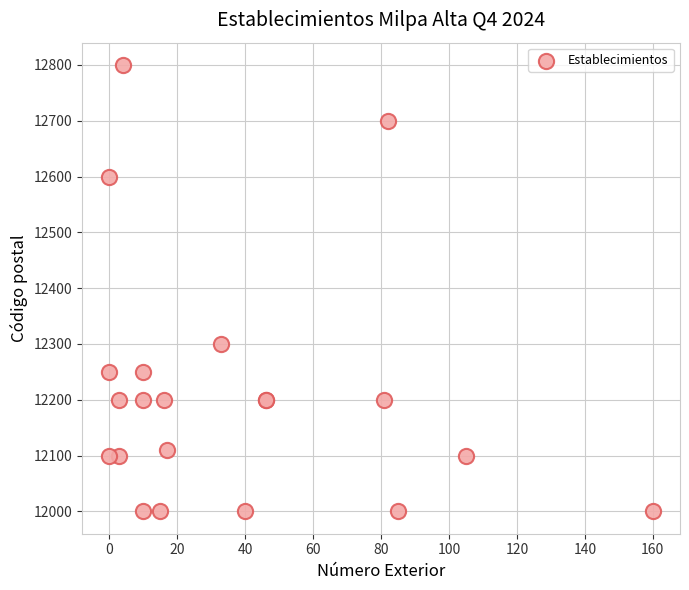

What Y value in the scatter plot is closest to 12400?

12300